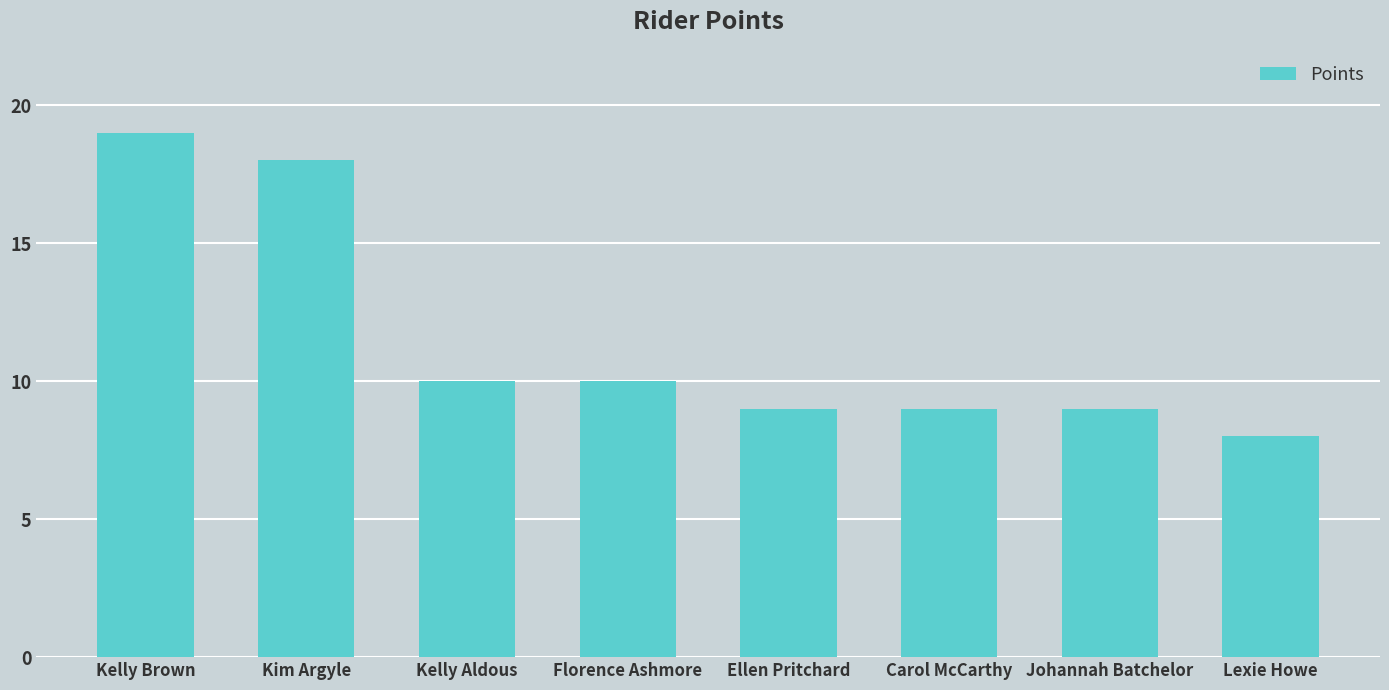

Reading right to left, extract all data points from this chart.

Lexie Howe=8	Johannah Batchelor=9	Carol McCarthy=9	Ellen Pritchard=9	Florence Ashmore=10	Kelly Aldous=10	Kim Argyle=18	Kelly Brown=19